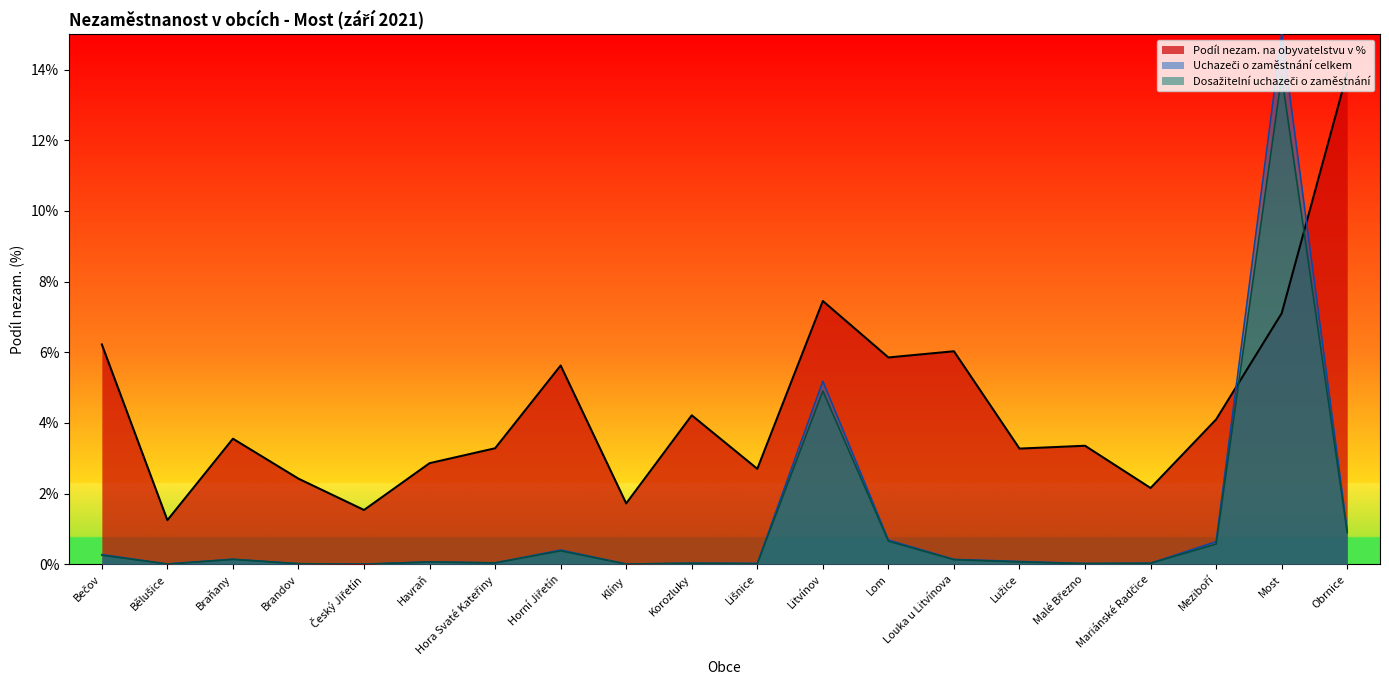

What are all the series names shown in the legend?

Podíl nezam. na obyvatelstvu v %, Uchazeči o zaměstnání celkem, Dosažitelní uchazeči o zaměstnání